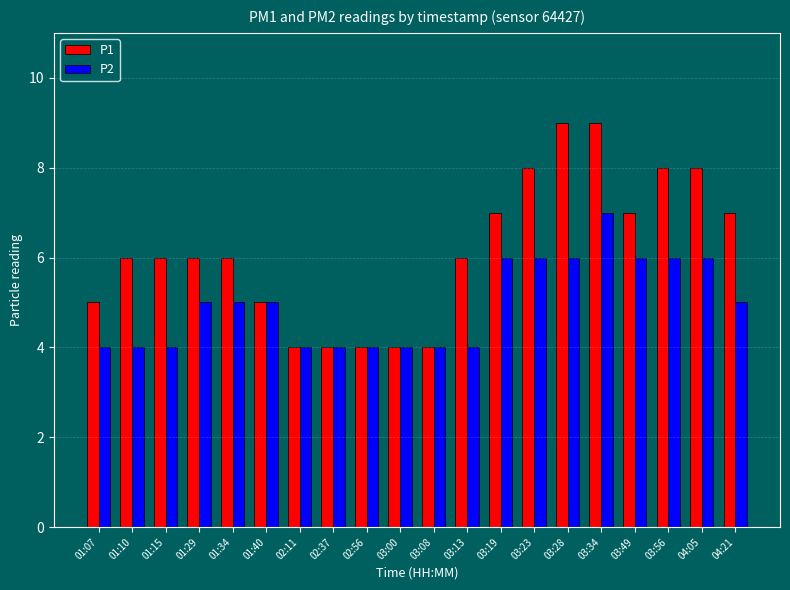

Reading left to right, transcribe all the data shown in this chart.

P1: 01:07=5	01:10=6	01:15=6	01:29=6	01:34=6	01:40=5	02:11=4	02:37=4	02:56=4	03:00=4	03:08=4	03:13=6	03:19=7	03:23=8	03:28=9	03:34=9	03:49=7	03:56=8	04:05=8	04:21=7
P2: 01:07=4	01:10=4	01:15=4	01:29=5	01:34=5	01:40=5	02:11=4	02:37=4	02:56=4	03:00=4	03:08=4	03:13=4	03:19=6	03:23=6	03:28=6	03:34=7	03:49=6	03:56=6	04:05=6	04:21=5